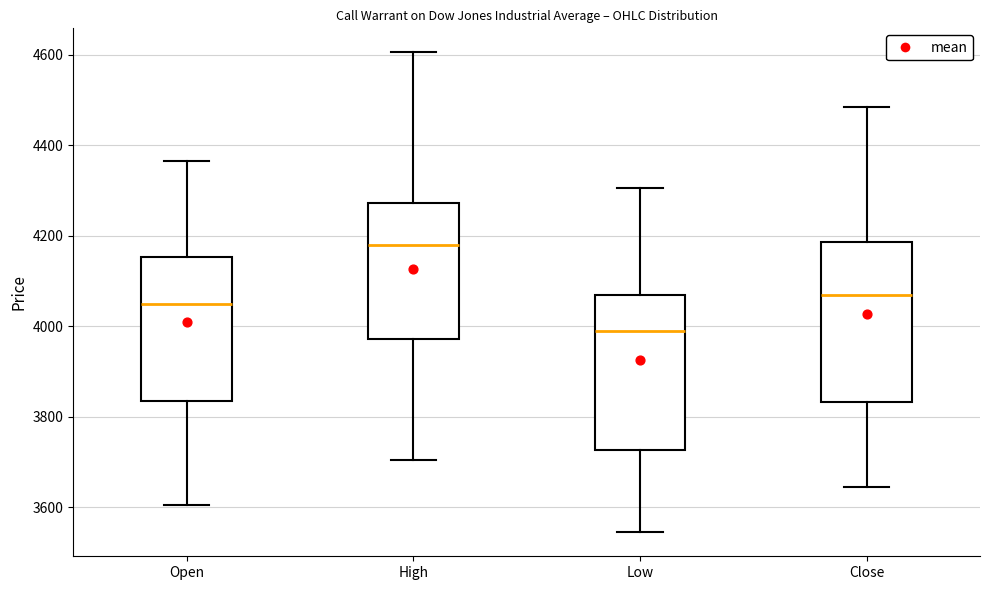

Which box has the lowest median line?

Low